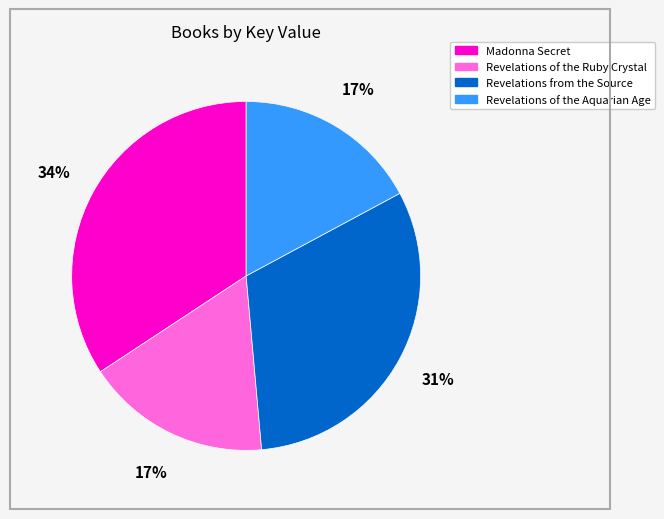

To the nearest percent, what is the average slice percentage?

25%